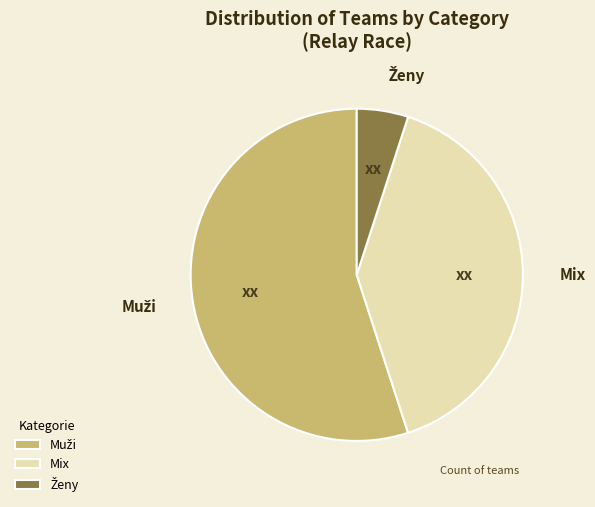

The Mix slice represents 35% of the pie. True or false?

False